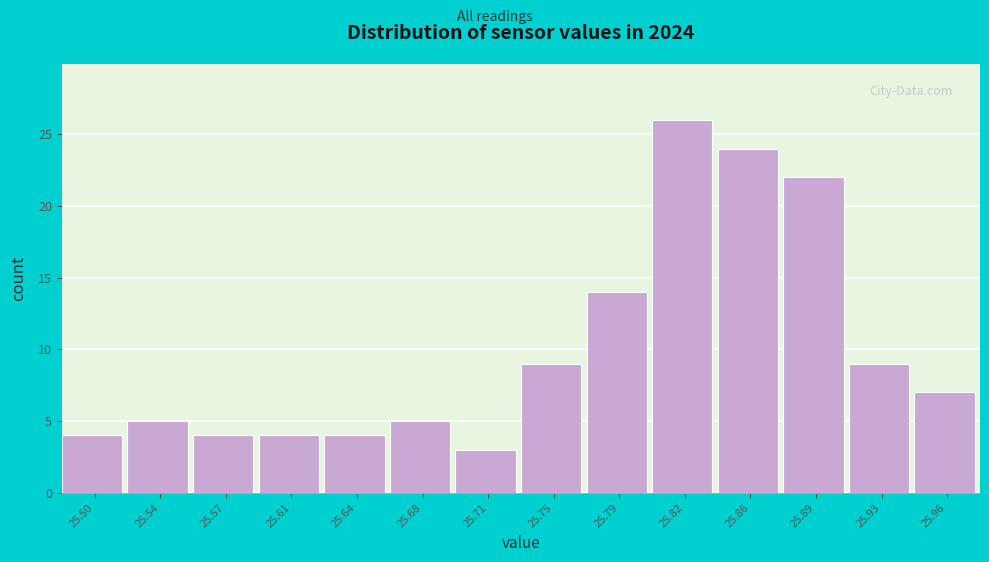

Reading left to right, extract all data points from this chart.

25.50=4	25.54=5	25.57=4	25.61=4	25.64=4	25.68=5	25.71=3	25.75=9	25.79=14	25.82=26	25.86=24	25.89=22	25.93=9	25.96=7